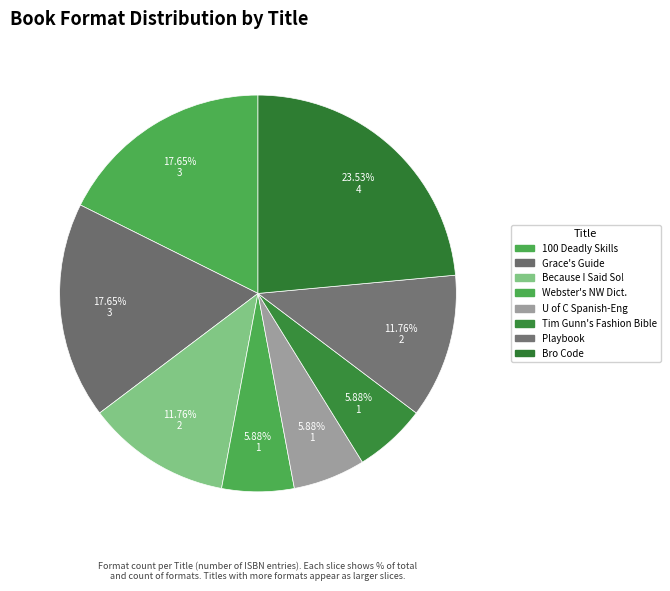

How many slices are in this pie chart?

8